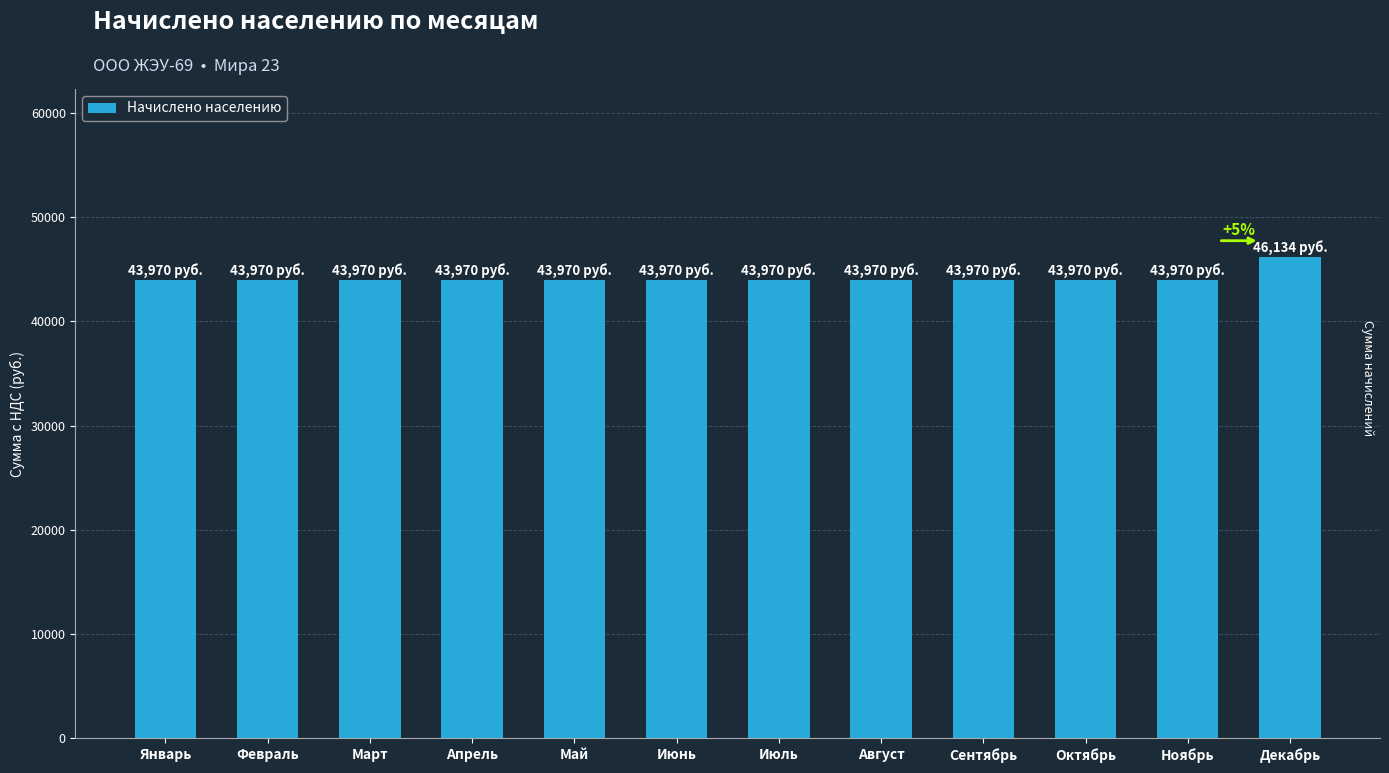

Reading left to right, list all the values displayed in this chart.

43969.8	43969.8	43969.8	43969.8	43969.8	43969.8	43969.8	43969.8	43969.8	43969.8	43969.8	46134.4